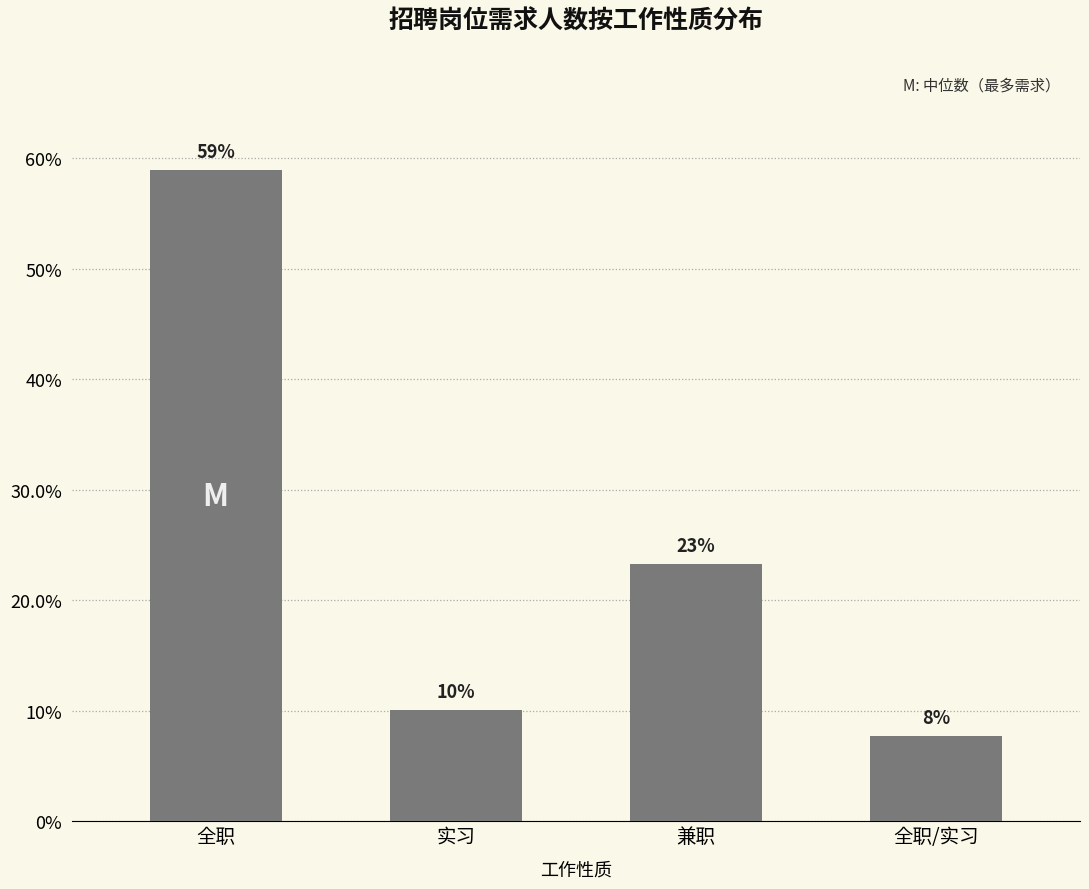

Does the chart contain any negative values?

No